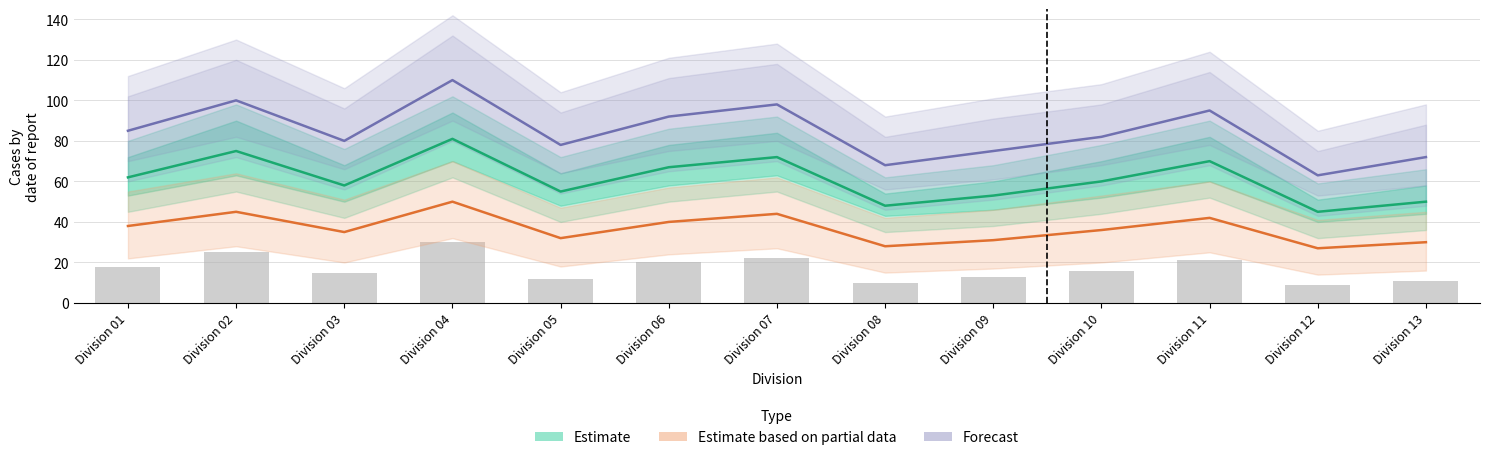

Reading left to right, list all the values displayed in this chart.

Estimate: 62	75	58	81	55	67	72	48	53	60	70	45	50
Estimate based on partial data: 38	45	35	50	32	40	44	28	31	36	42	27	30
Forecast: 85	100	80	110	78	92	98	68	75	82	95	63	72